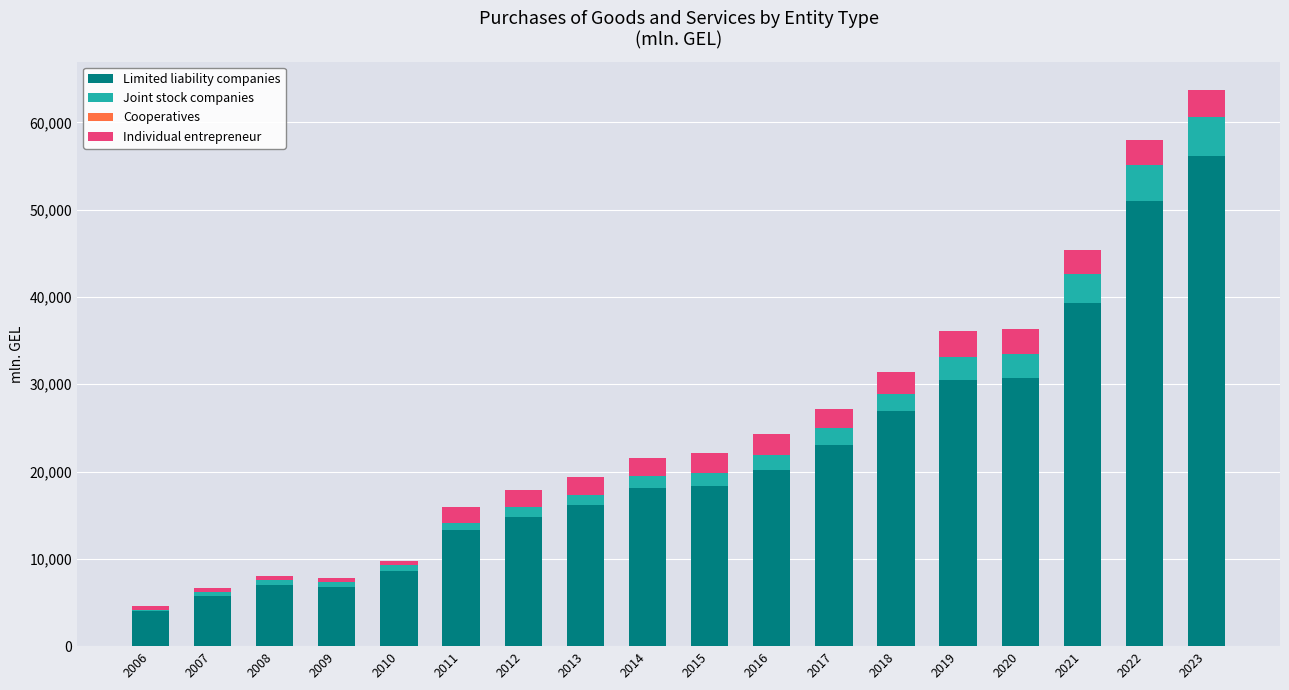

The value of Limited liability companies at 2010 is 5088.5. True or false?

False